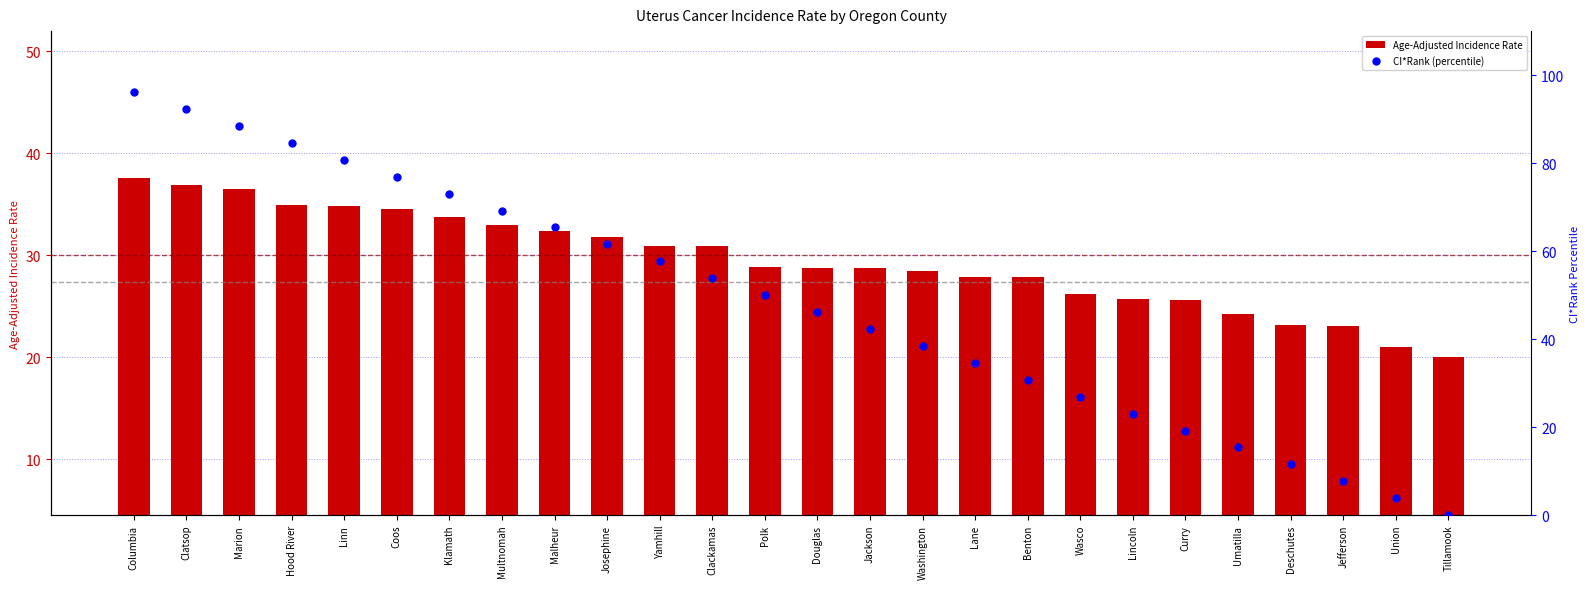

Is the value of Age-Adjusted Incidence Rate at Hood River greater than the value of CI*Rank (percentile) at Clatsop?

No